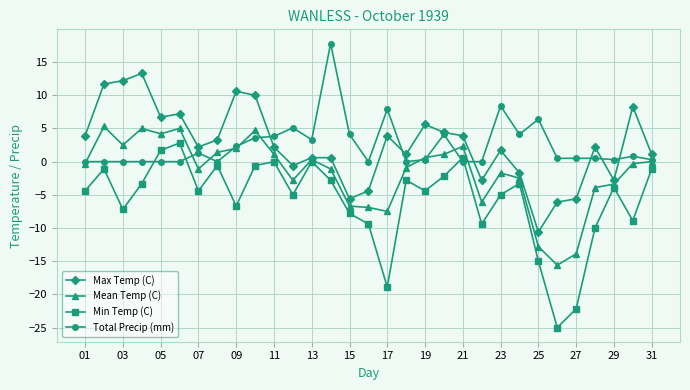

How many interior local peaks does the Min Temp (C) series have?

9